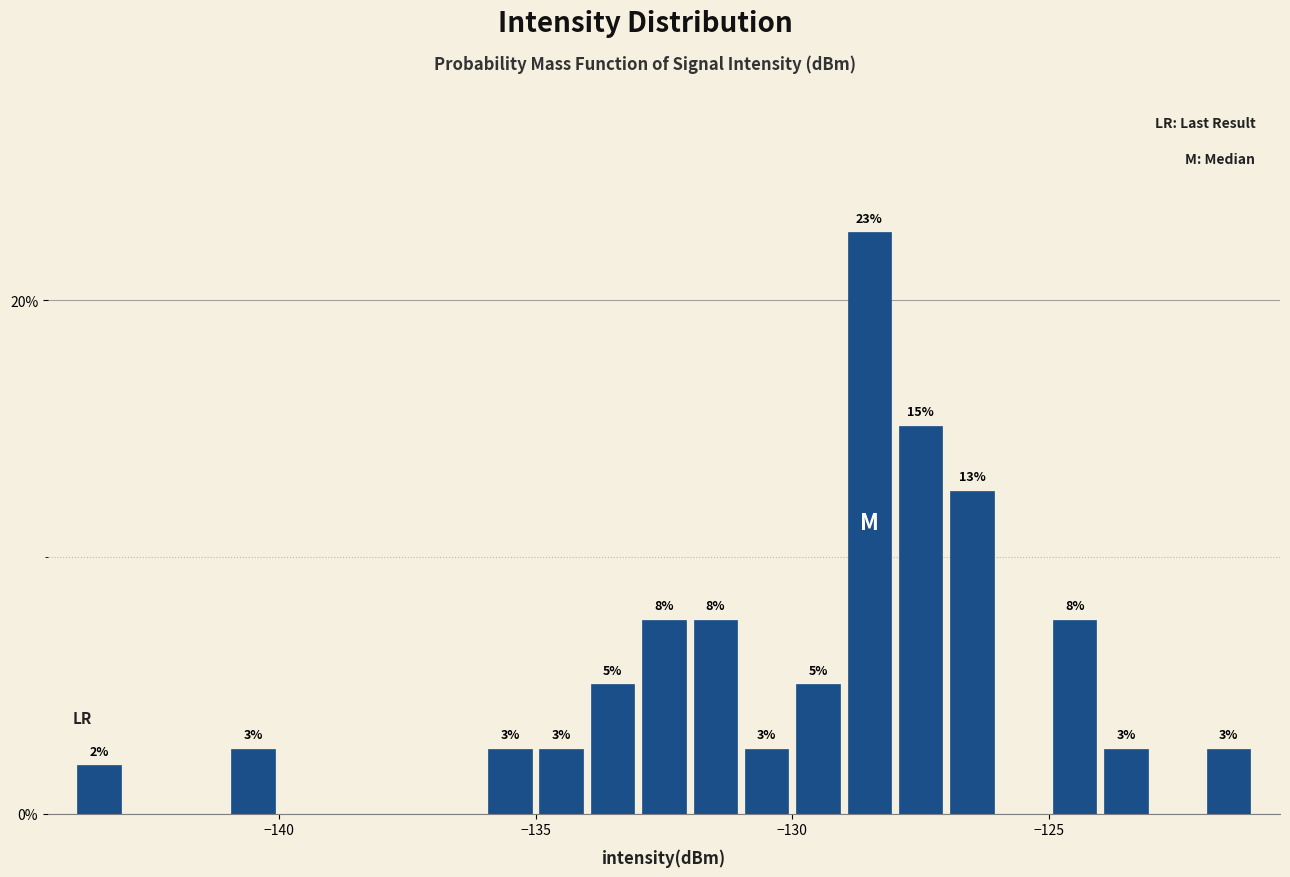

Around what value on the x-axis is the tallest bar? Give the approximate position of its centre, as read against the axis.

-128.5